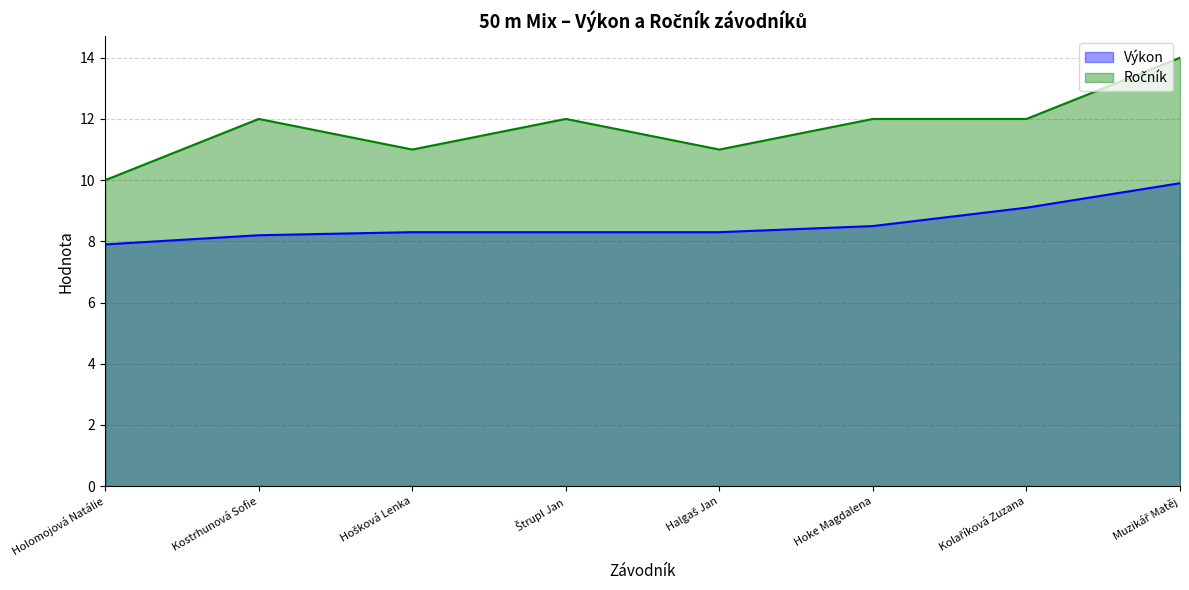

What is the spread (max minus min) of values at Muzikář Matěj?

4.1